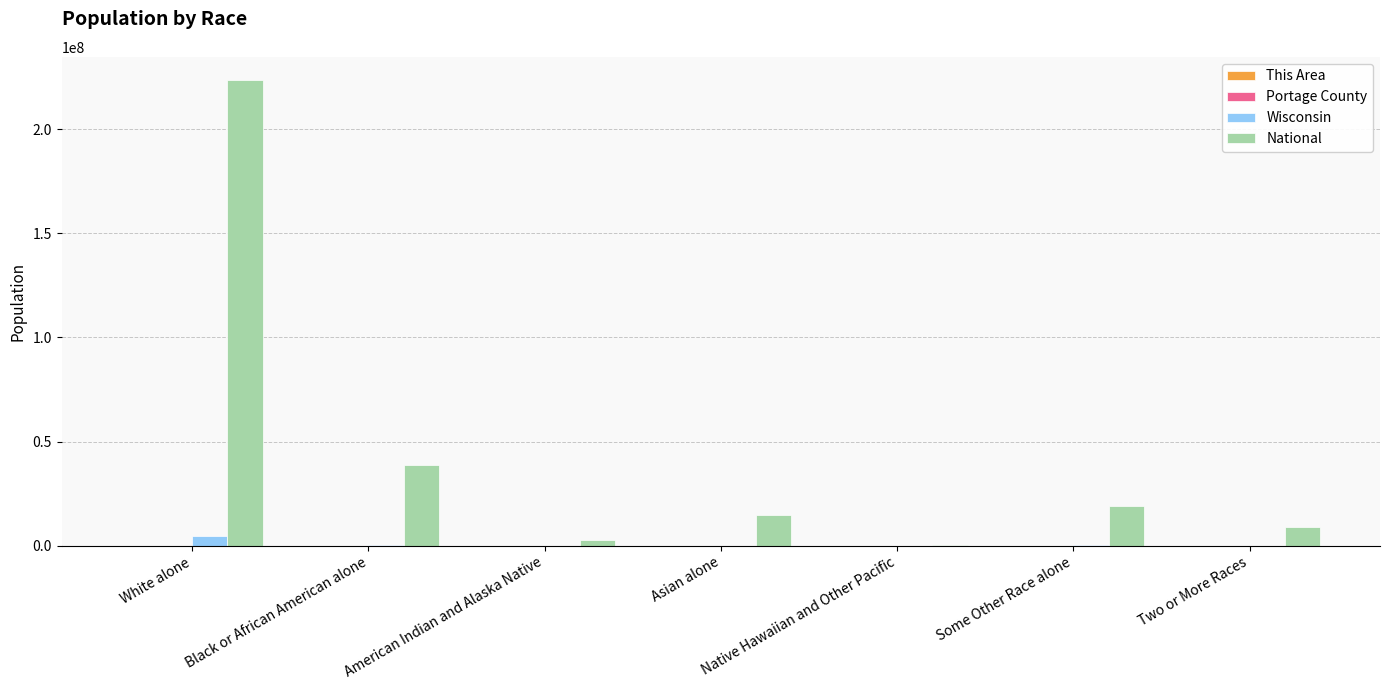

Which series has the largest range (max minus min)?

National